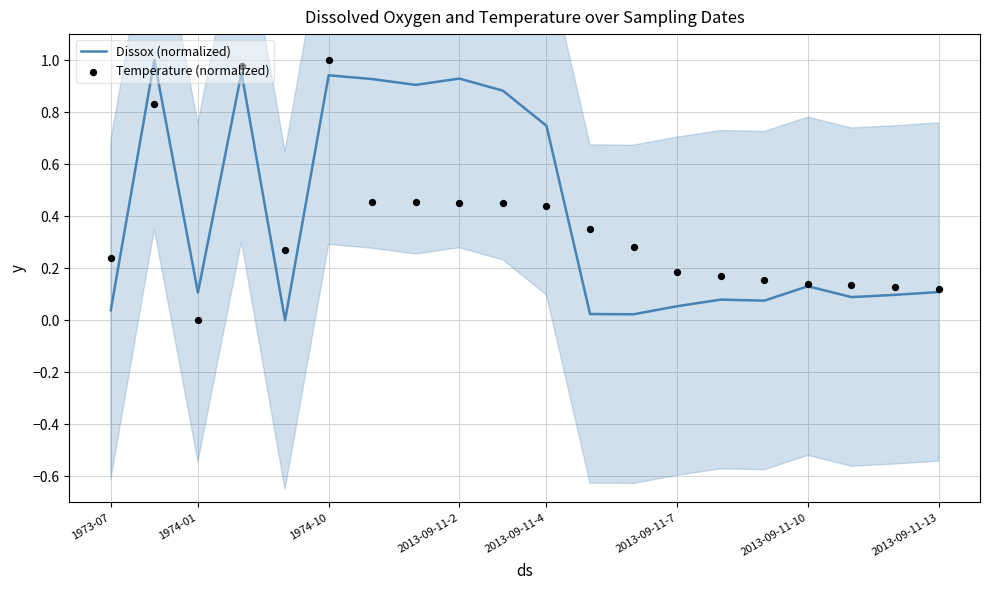

What are all the series names shown in the legend?

Dissox (normalized), Temperature (normalized)